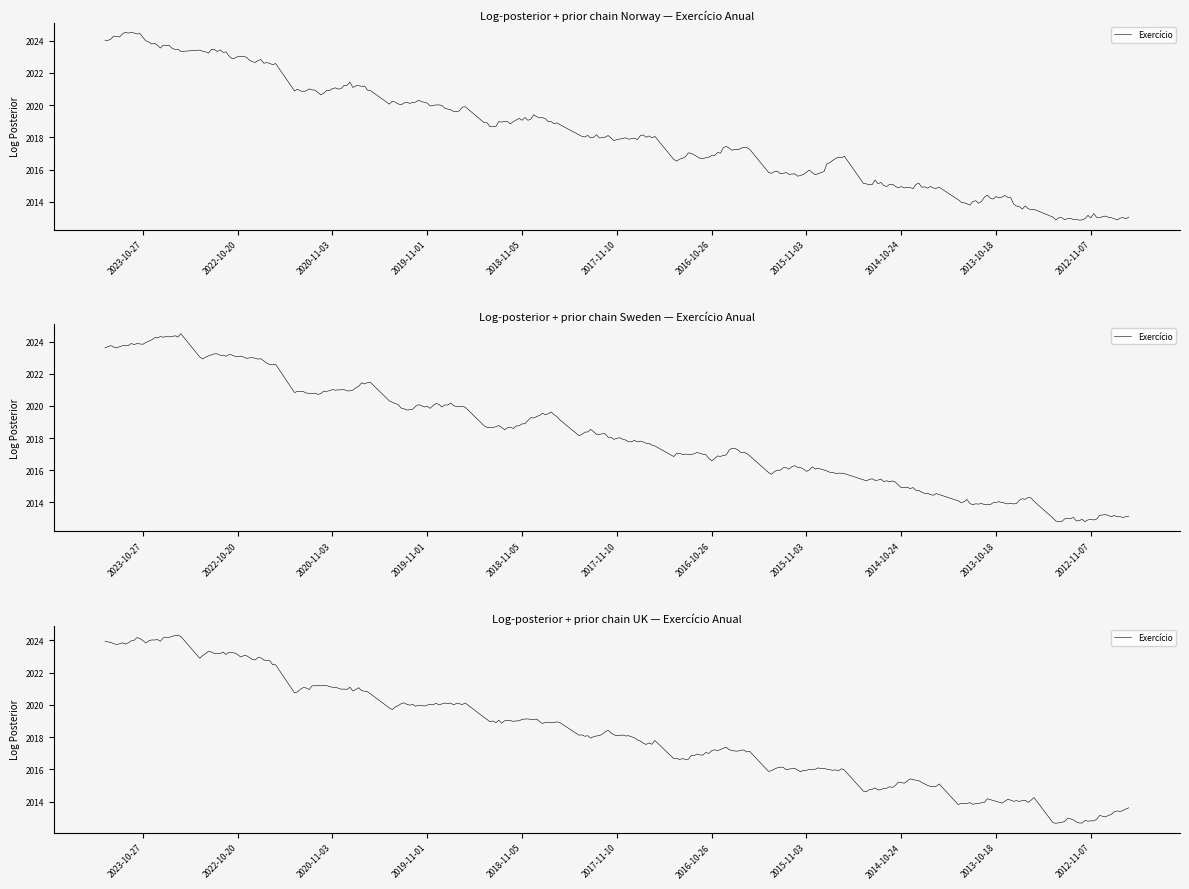

What is the minimum value shown in the chart?

2013